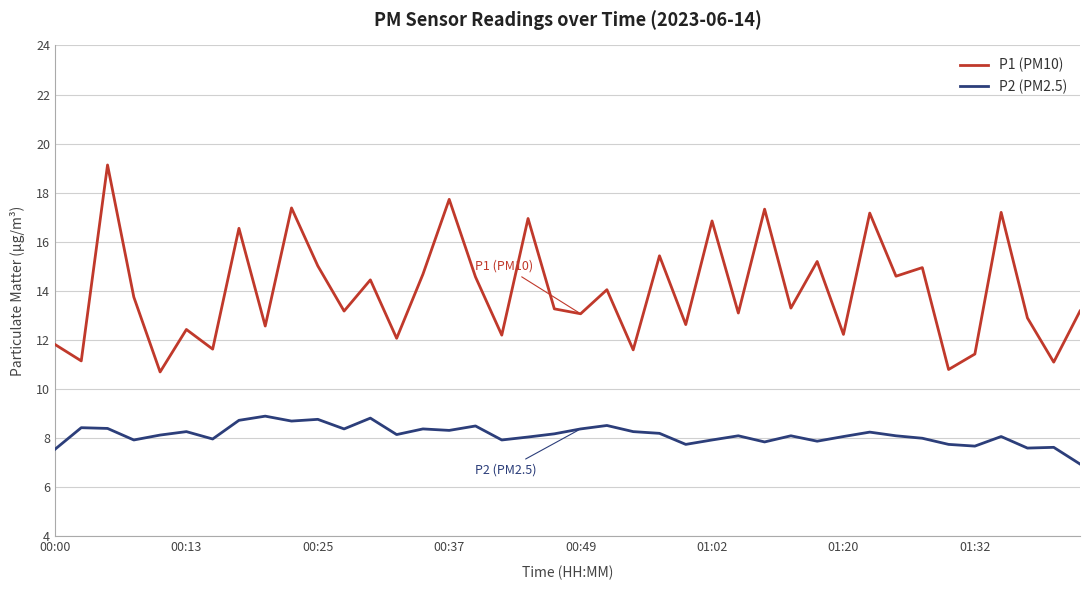

What is the maximum value shown in the chart?

19.1